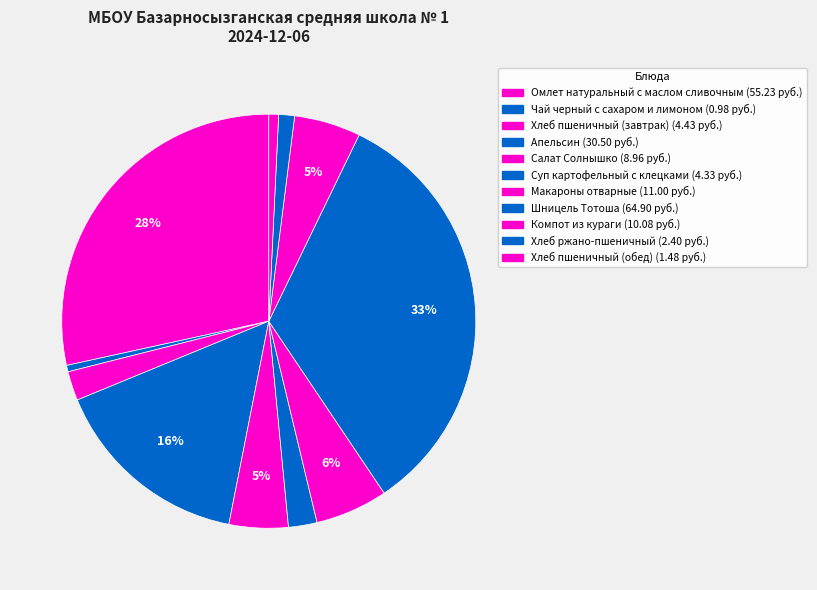

Does Компот из кураги account for over 50% of the chart?

No